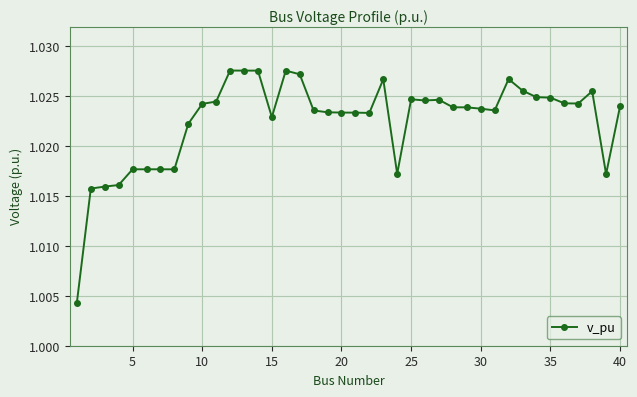

How many distinct data groups are displayed?

1